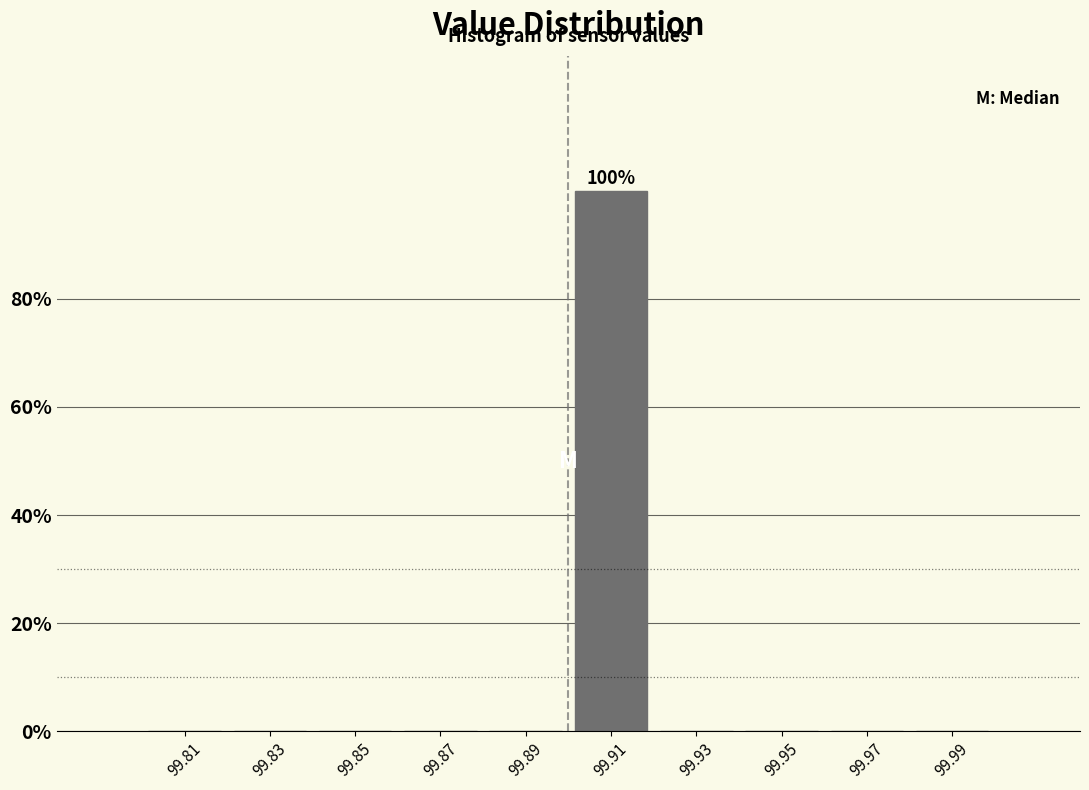

Over which range of the x-axis is the bar tallest?

99.90 to 99.92